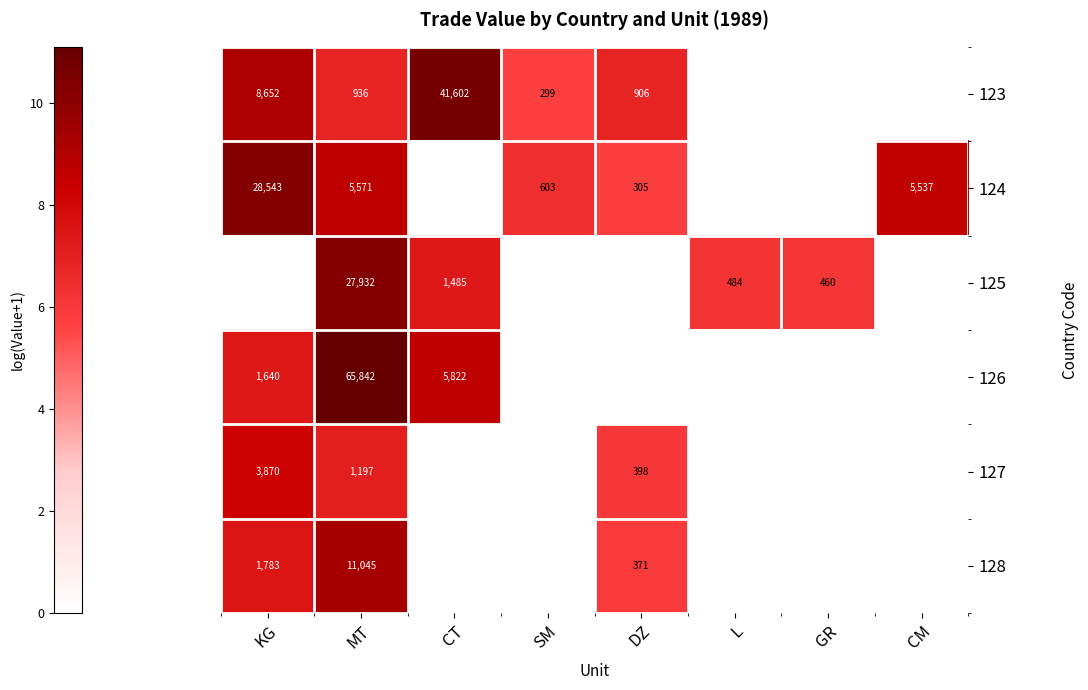

What is the total value across all series at GR?

6.1